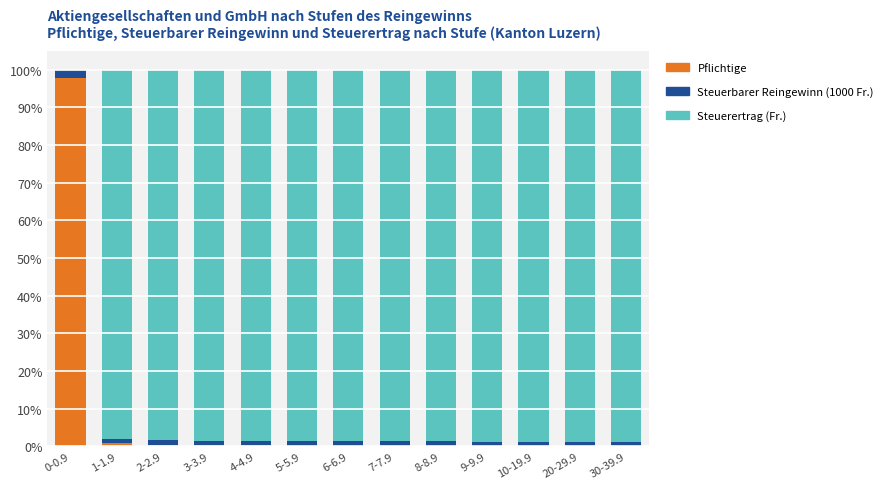

What is the maximum value for Pflichtige?

97.7